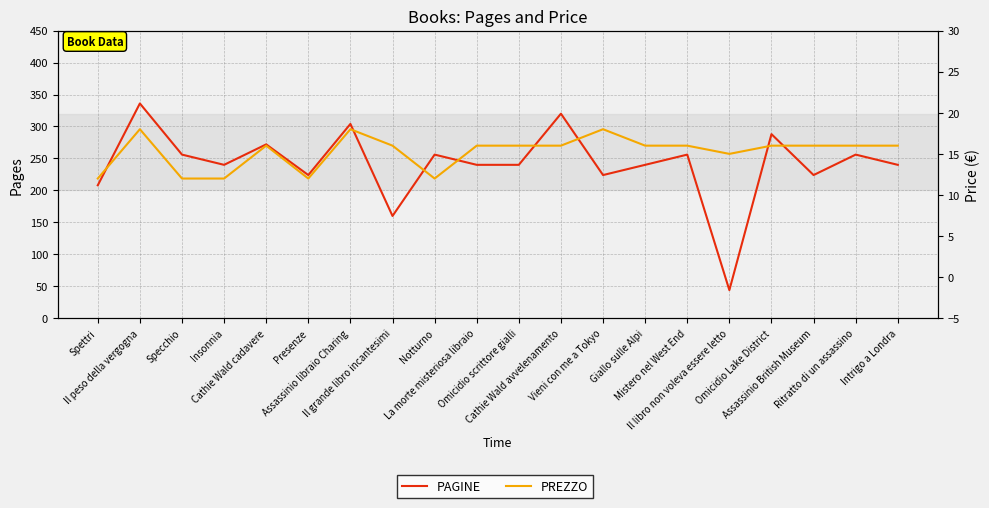

At which category does the chart reach its peak across all series?

Il peso della vergogna